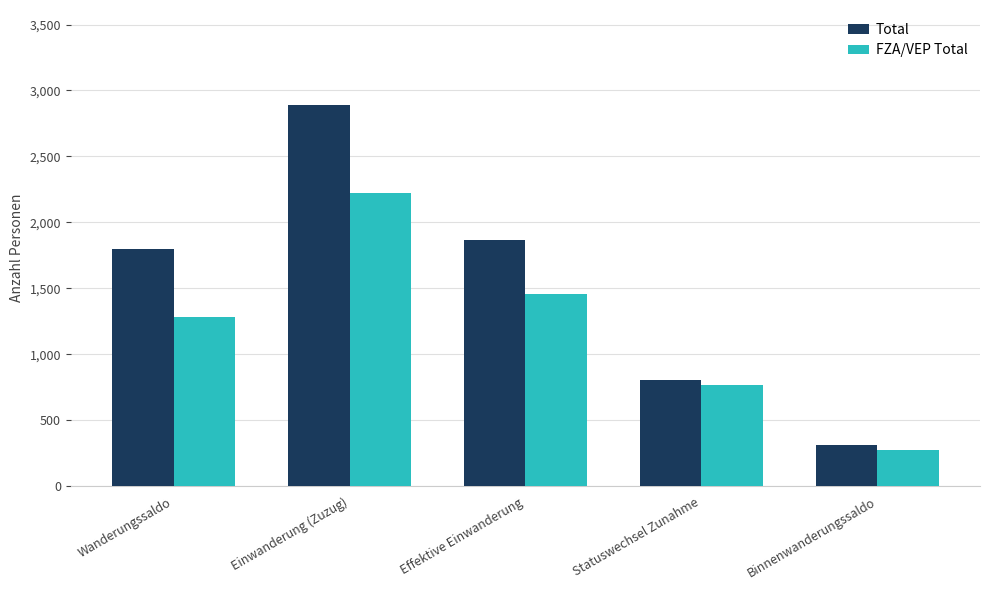

How many series are shown in this chart?

2